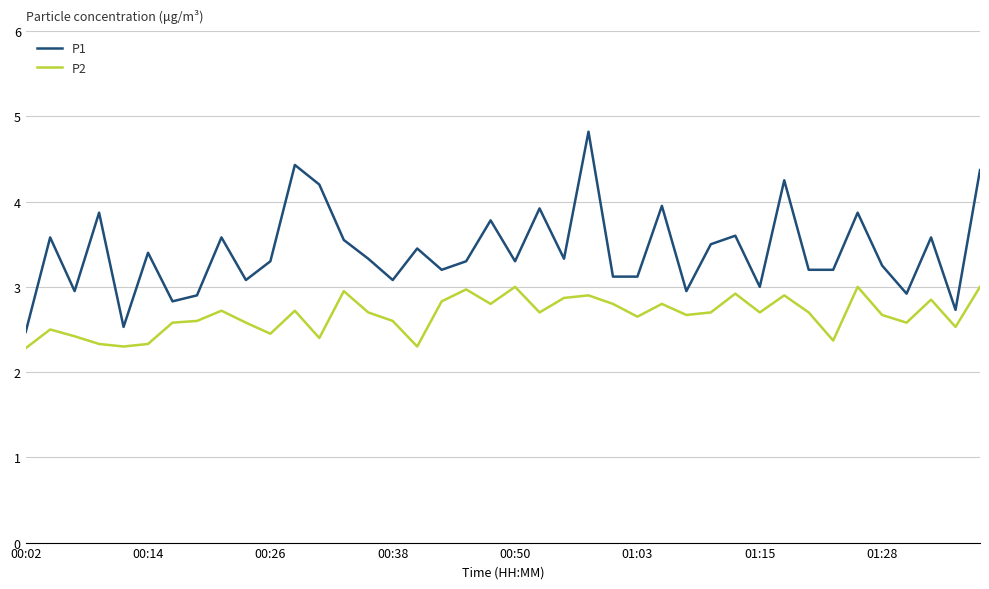

Which series has the largest range (max minus min)?

P1